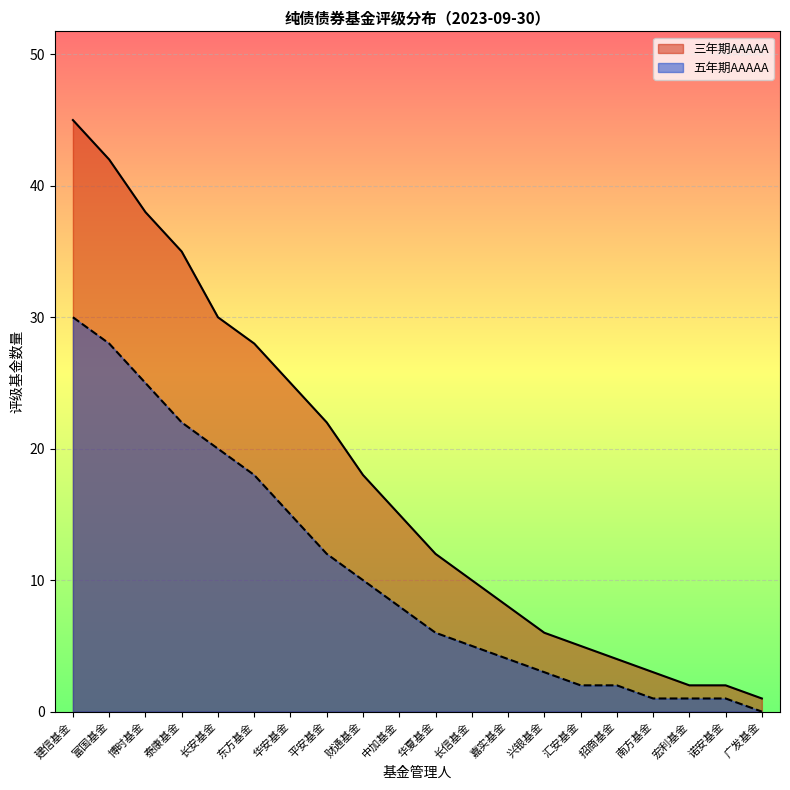

Is it true that 五年期AAAAA equals 22 at 泰康基金?

True